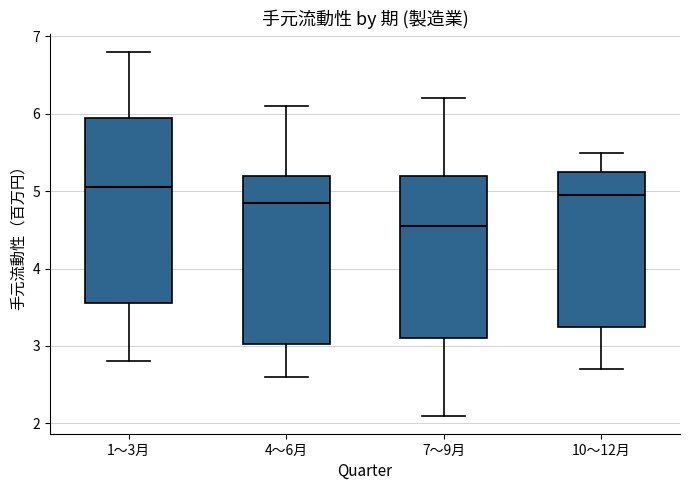

Which box is the tallest, from its lower edge to its upper edge?

1～3月